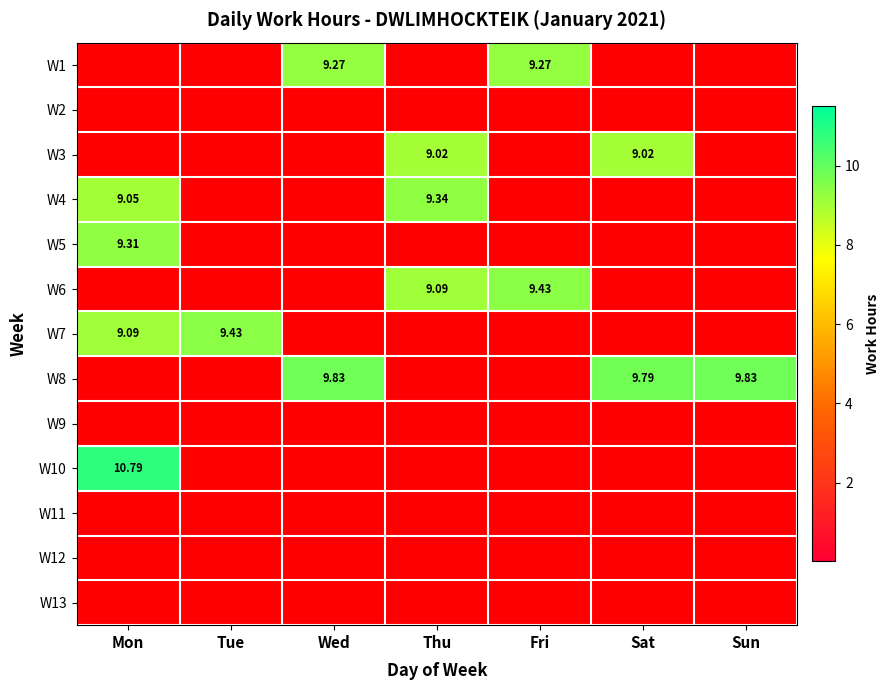

Which category has the lowest value in the W10 series?

Tue